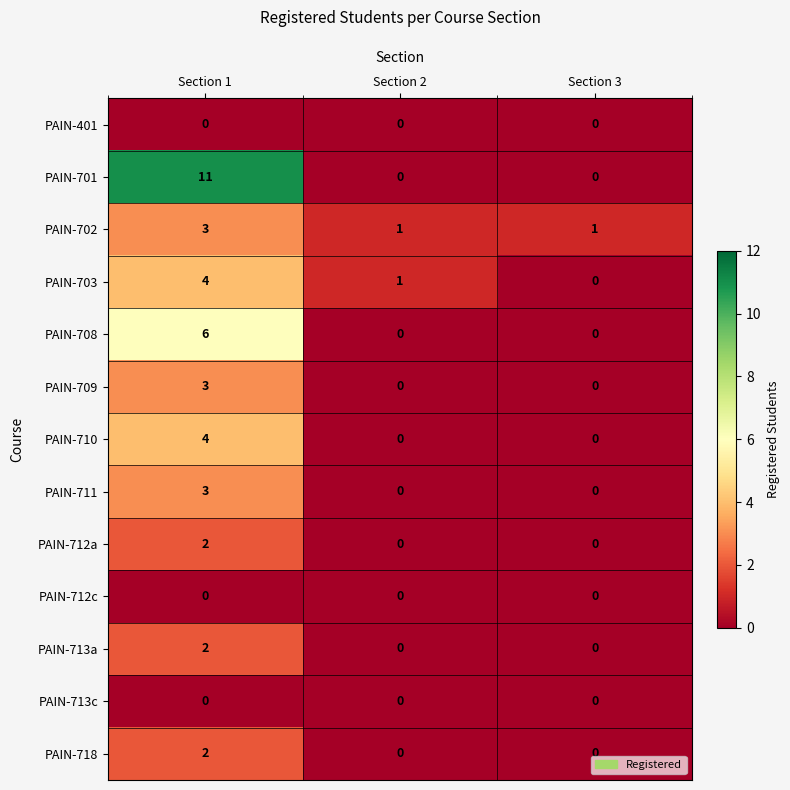

Count the number of categories in the chart.

3